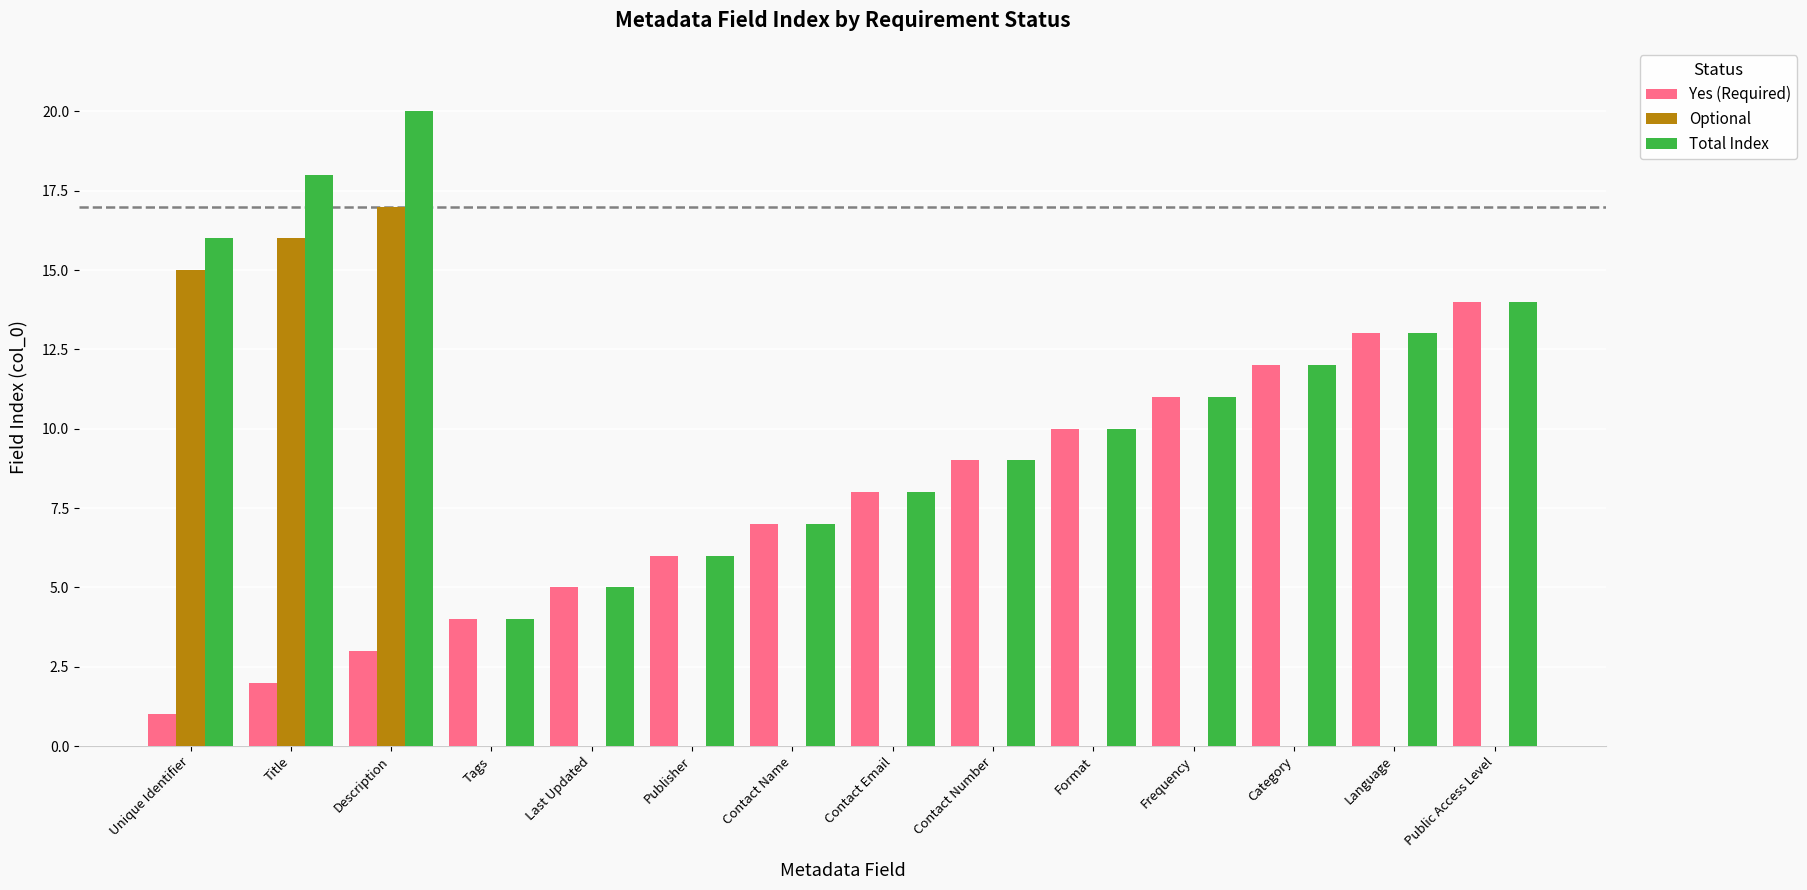

How many categories are shown in the chart?

14